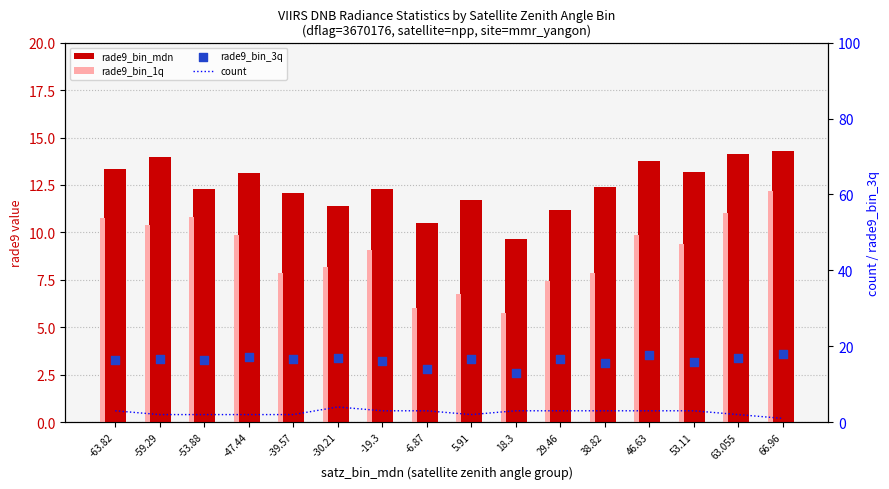

What is the total value across all series at 66.96?

45.3